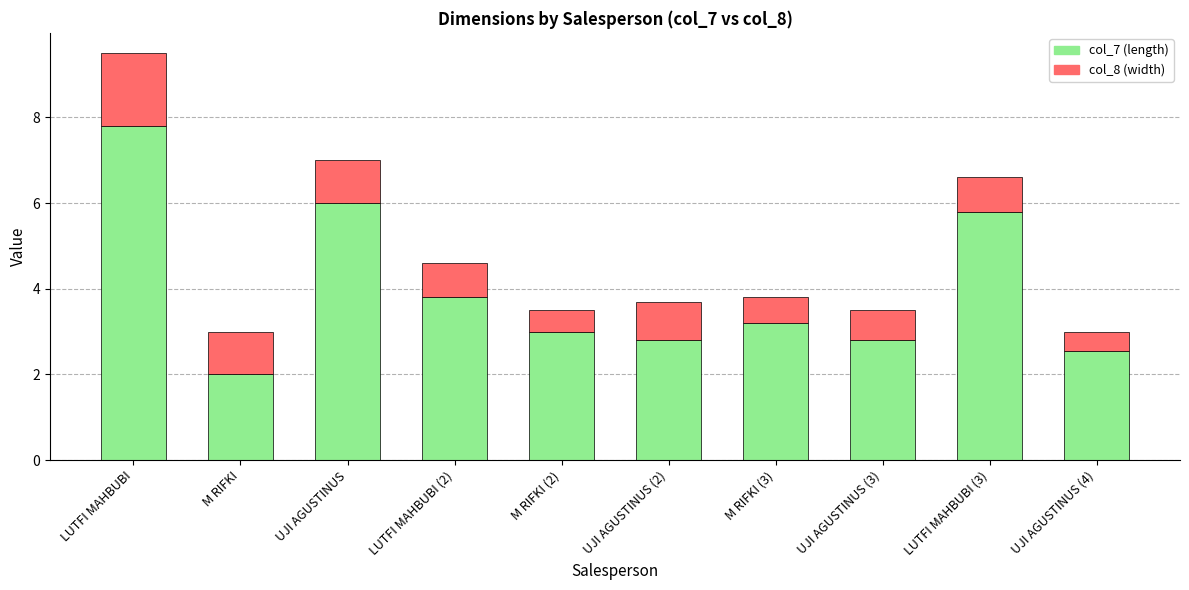

Which category has the lowest value in the col_7 (length) series?

M RIFKI